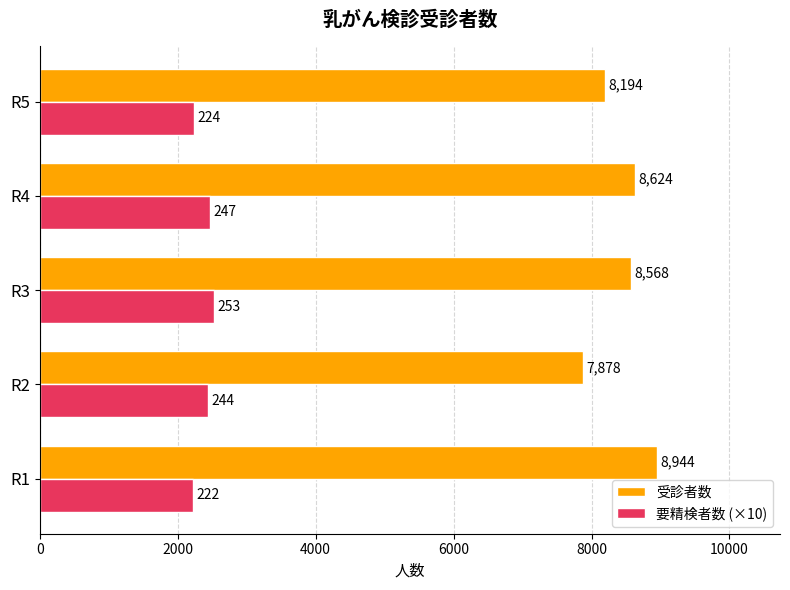

What is the average value of the 受診者数 series?

8442